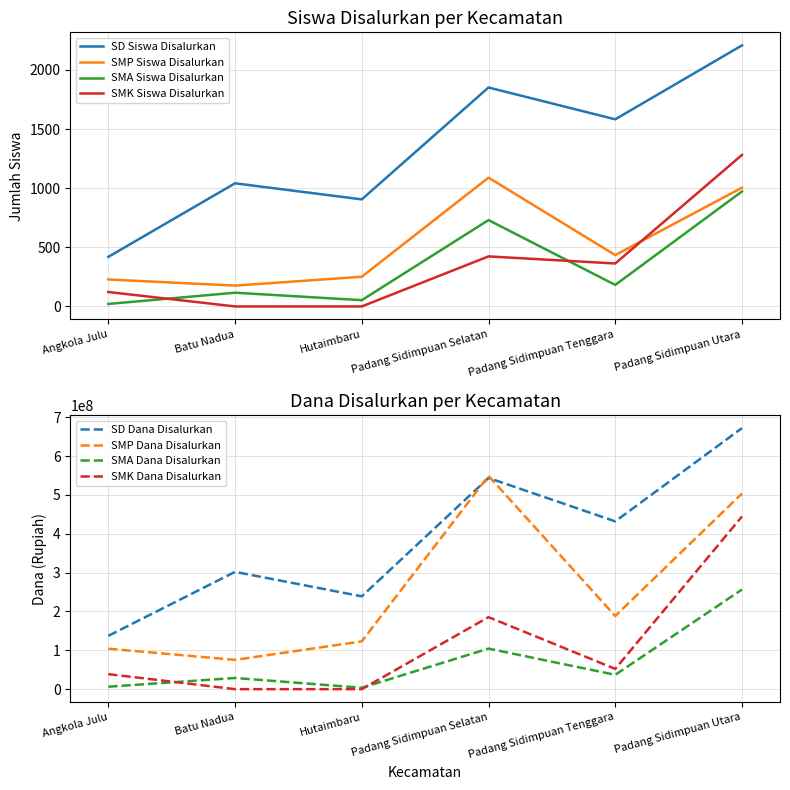

How many values in the SMA Siswa Disalurkan series are below 182?

3